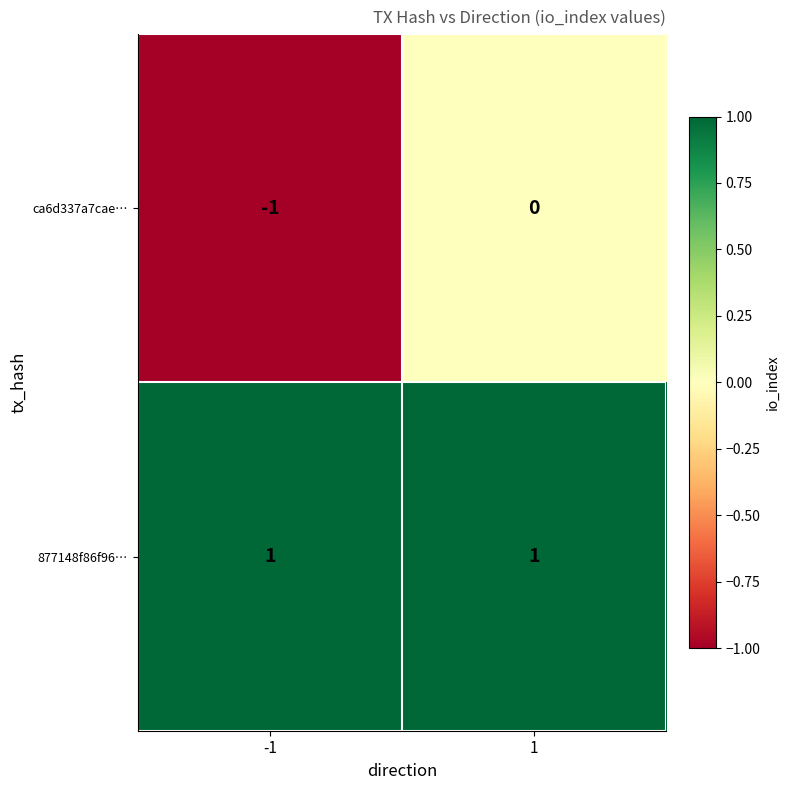

True or false: 877148f86f96… has a value of 1 at 1.

True